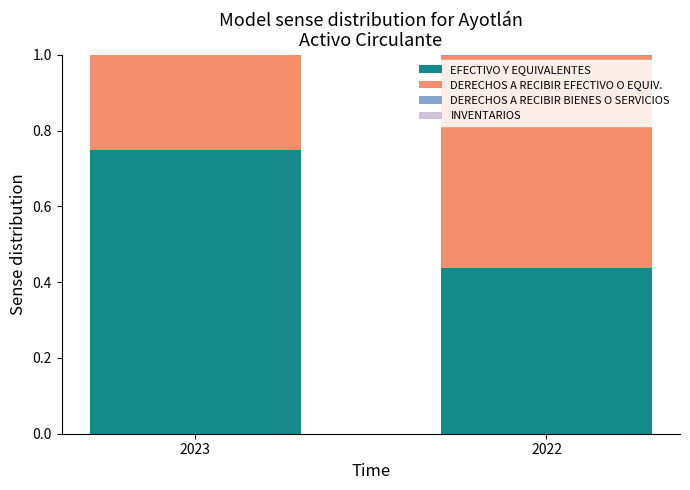

What is the sum of all EFECTIVO Y EQUIVALENTES values?

1.2